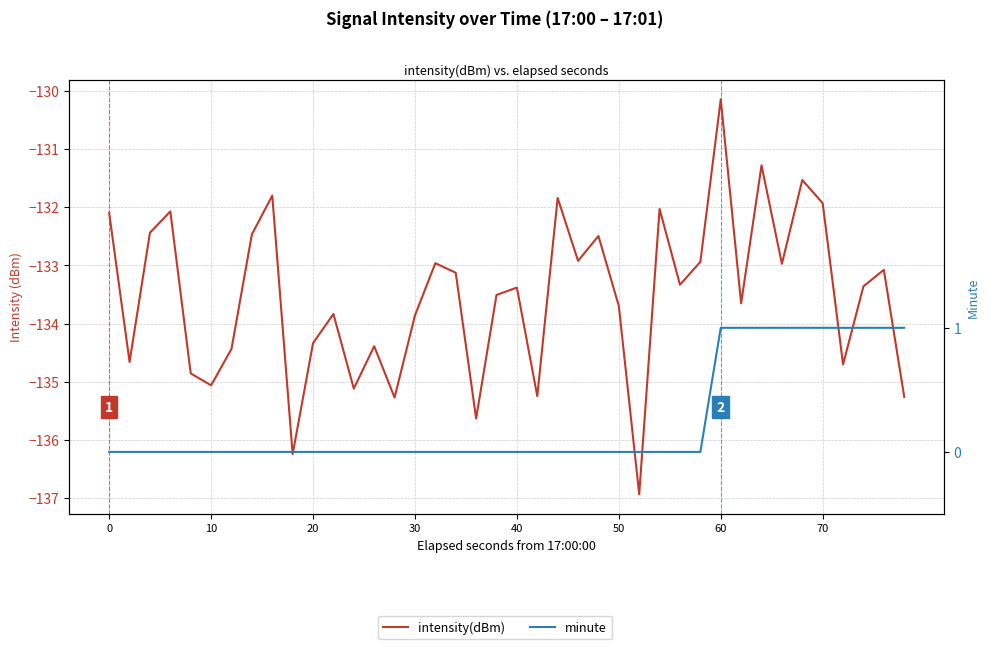

The minute series shows 0.5 at 26. True or false?

False